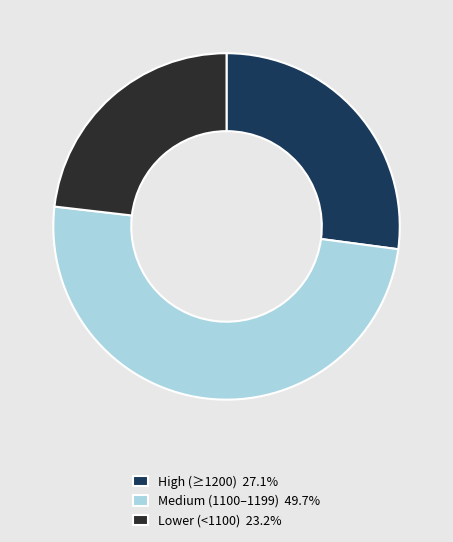

Is the sum of Medium (1100–1199) 49.7% and Lower (<1100) 23.2% greater than half?

Yes